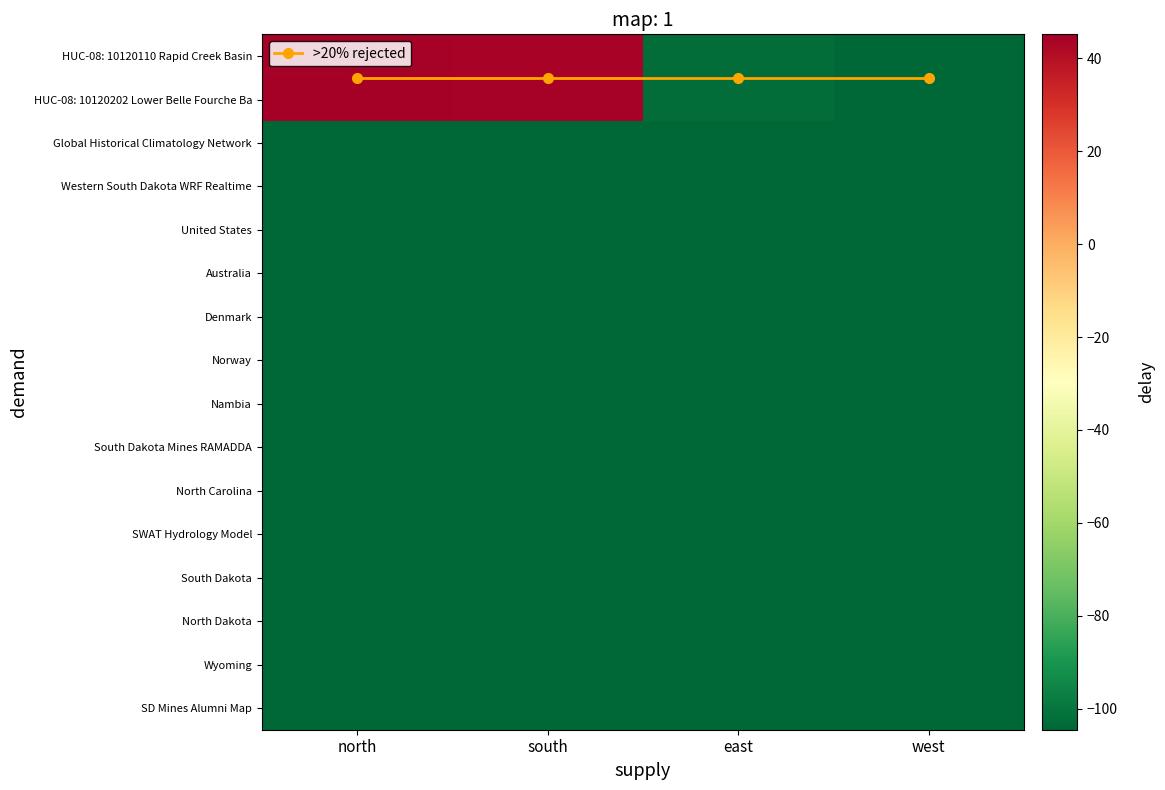

List the labels in order of North Carolina value, smallest first.

north, south, east, west